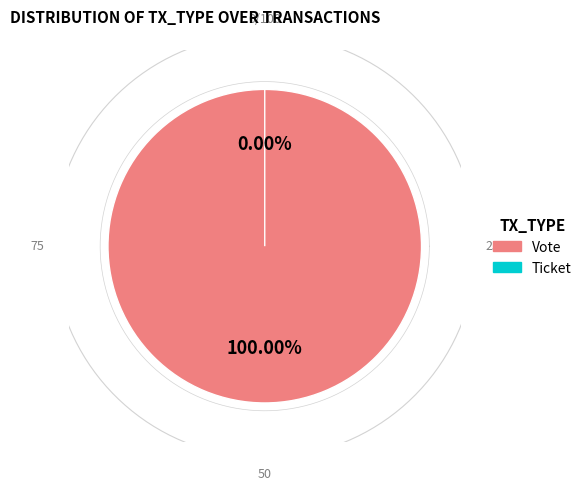

Which slice is the largest?

Vote